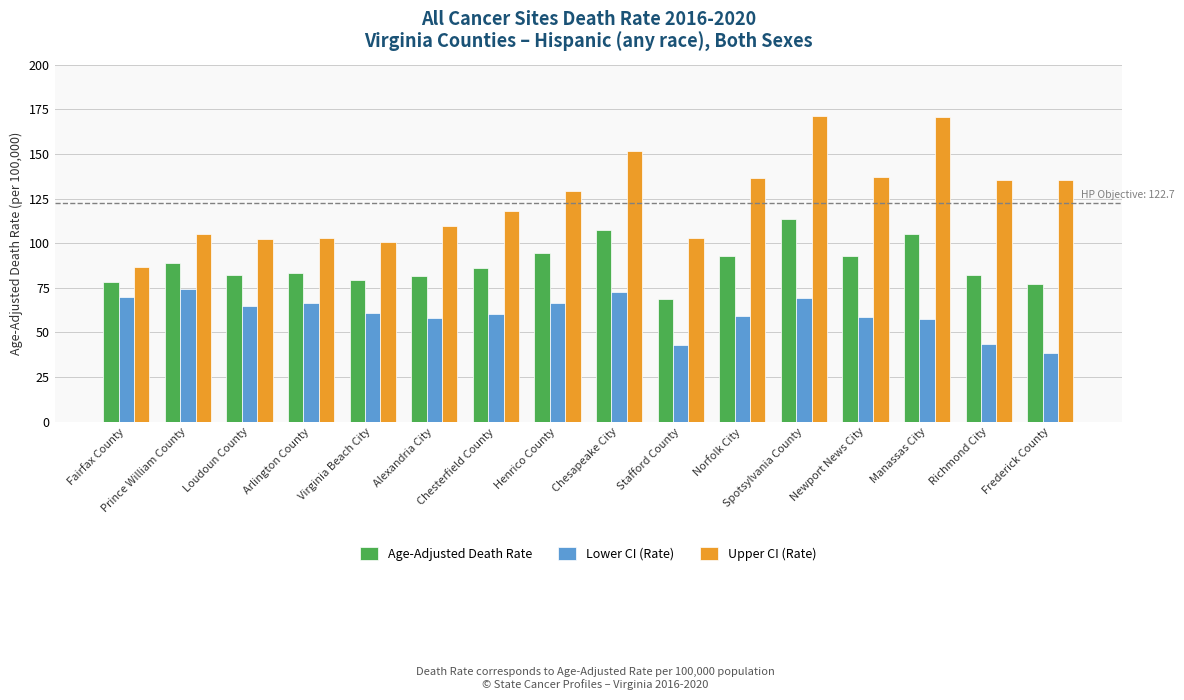

What is the spread (max minus min) of values at Arlington County?

36.6